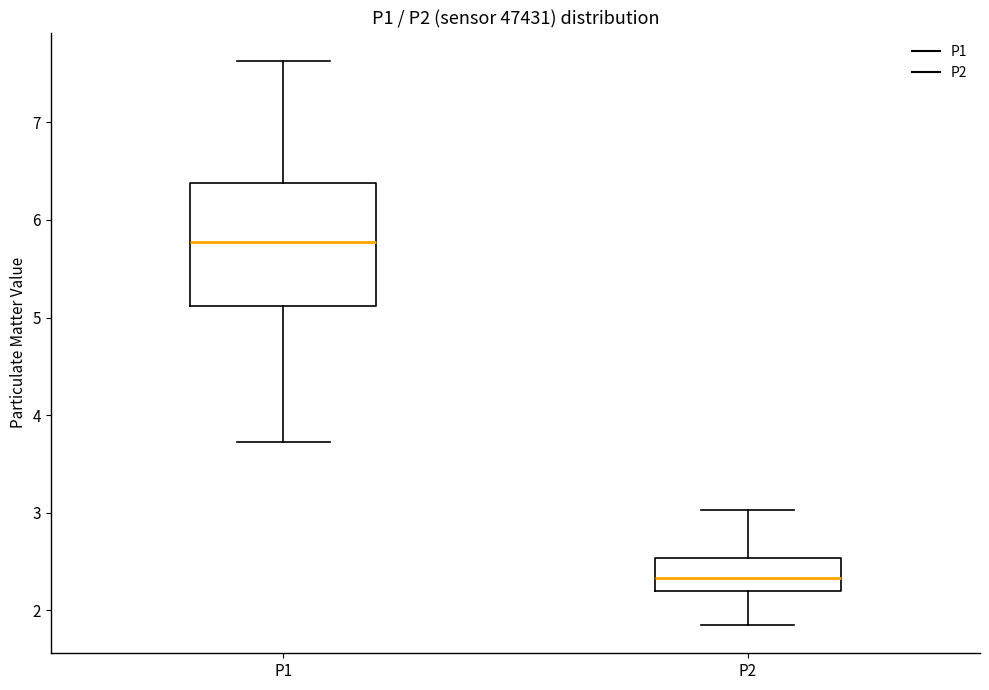

Which box is the tallest, from its lower edge to its upper edge?

P1